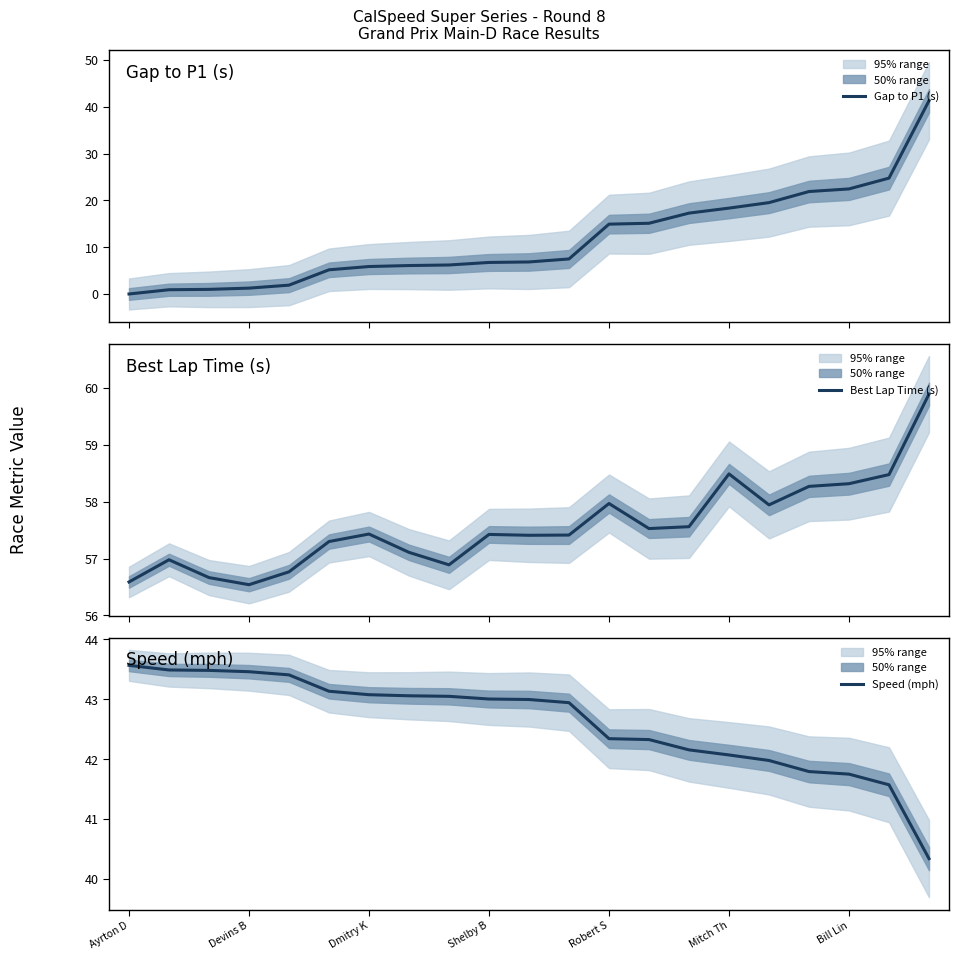

Reading left to right, transcribe all the data shown in this chart.

Gap to P1 (s): 0.0	0.9	1.0	1.3	1.9	5.2	5.9	6.1	6.2	6.7	6.8	7.5	14.9	15.1	17.3	18.4	19.5	21.9	22.5	24.8	41.3
Best Lap Time (s): 56.6	57.0	56.7	56.5	56.8	57.3	57.4	57.1	56.9	57.4	57.4	57.4	58.0	57.5	57.6	58.5	57.9	58.3	58.3	58.5	59.9
Speed (mph): 43.6	43.5	43.5	43.5	43.4	43.1	43.1	43.1	43.0	43.0	43.0	42.9	42.3	42.3	42.2	42.1	42.0	41.8	41.8	41.6	40.3